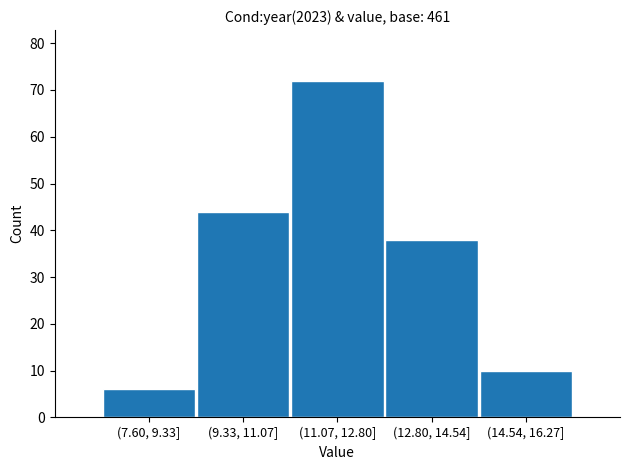

Reading left to right, transcribe all the data shown in this chart.

6	44	72	38	10